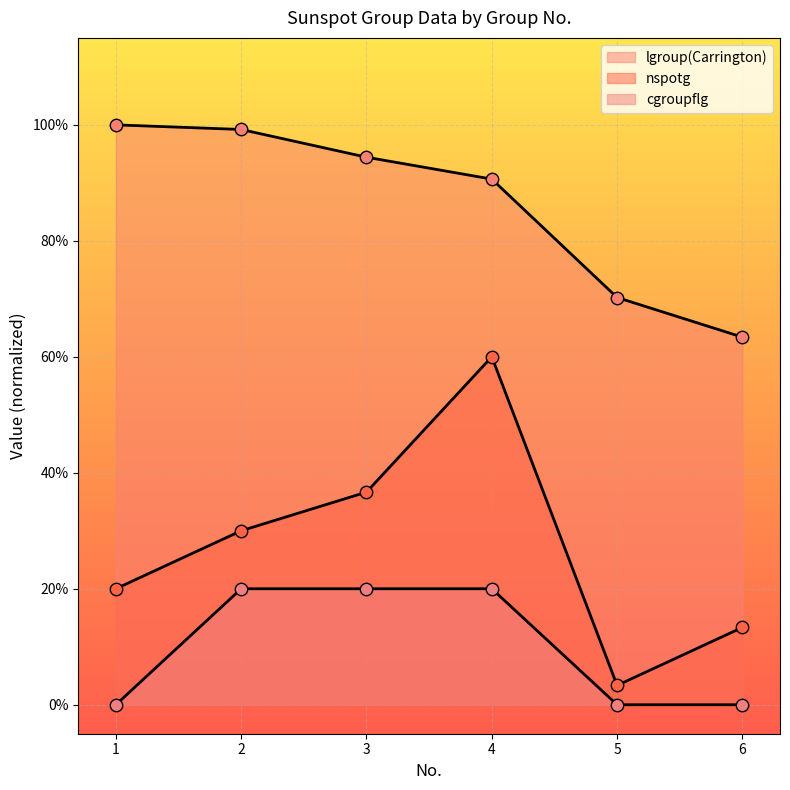

Which series reaches the minimum Y coordinate?

cgroupflg